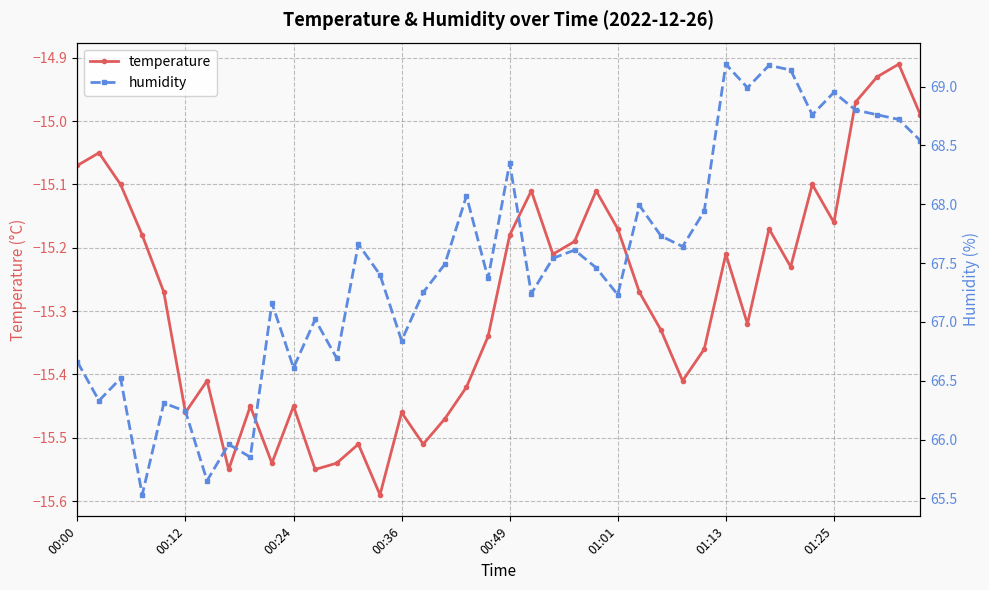

Is the value of temperature at 33 greater than the value of humidity at 16?

No